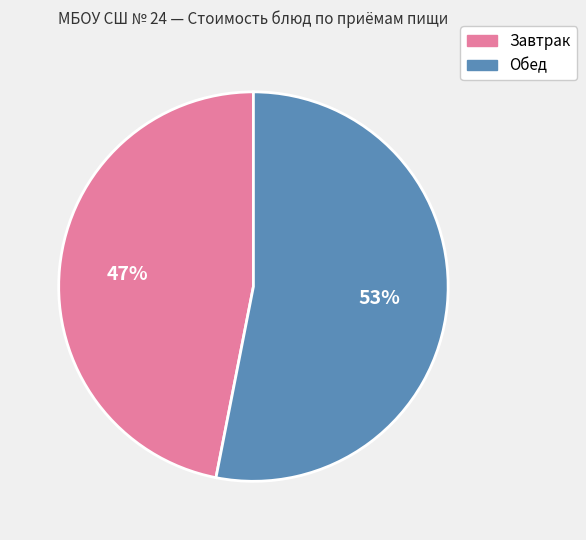

To the nearest percent, what is the average slice percentage?

50%